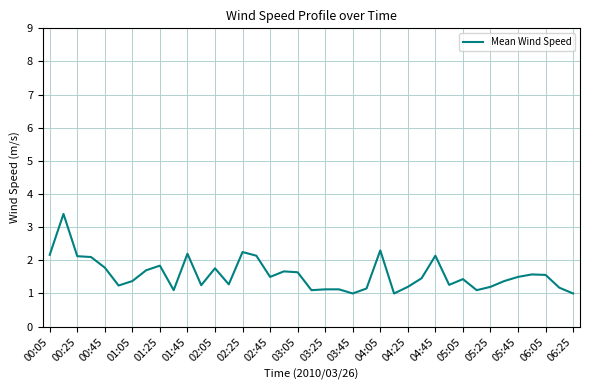

What is the average value?

1.6